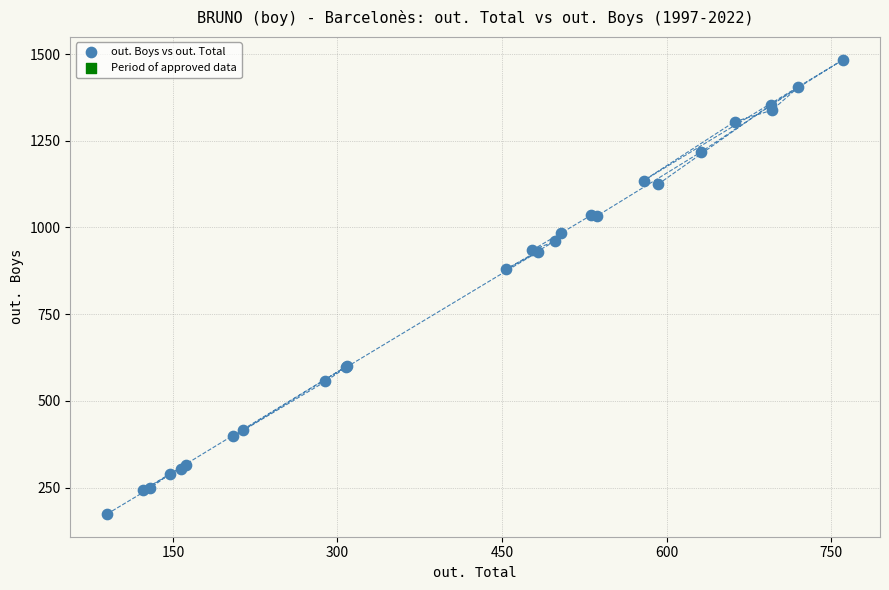

What Y value in the scatter plot is closest to 829?

880